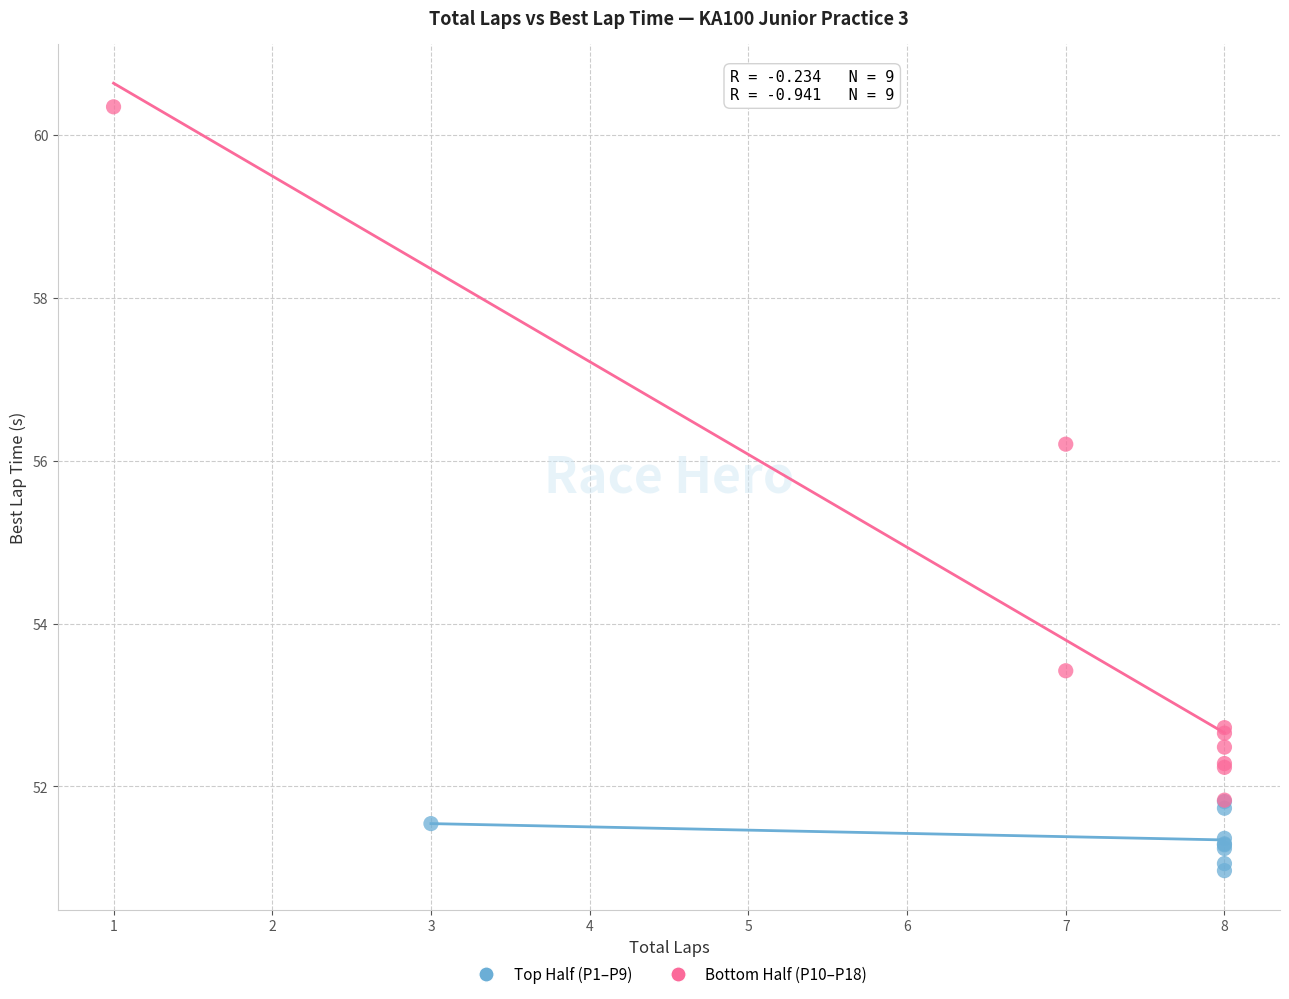

Which series contains the highest Y value?

Bottom Half (P10–P18)